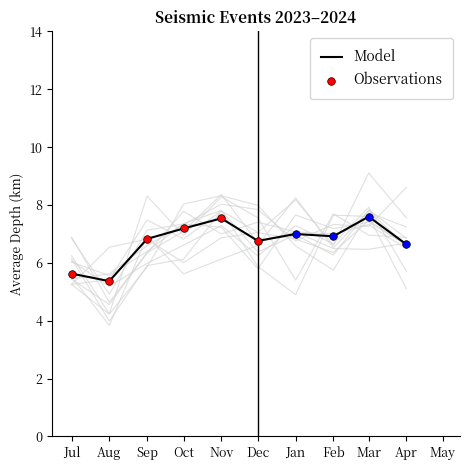

At how many categories does at least one series exceed 1?

10